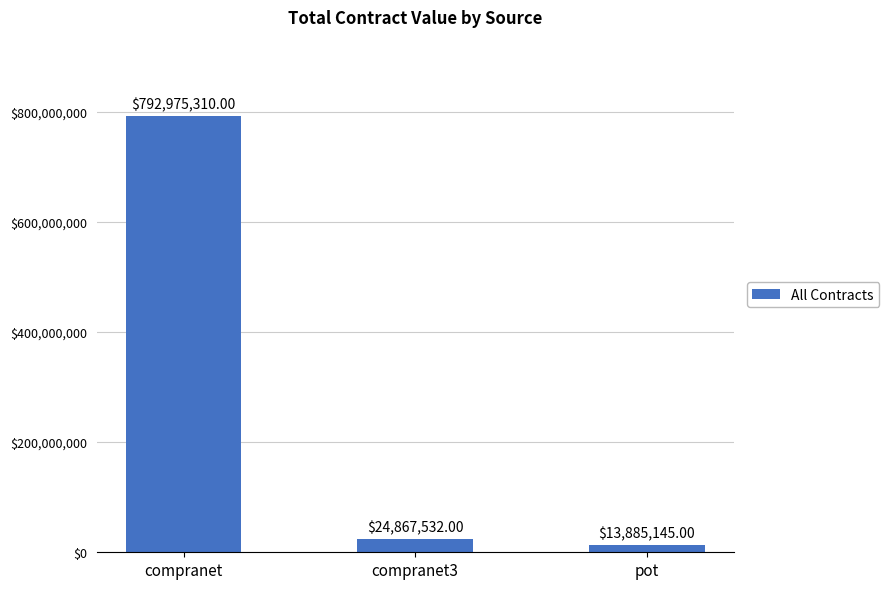

How many data points are less than 24867532?

1